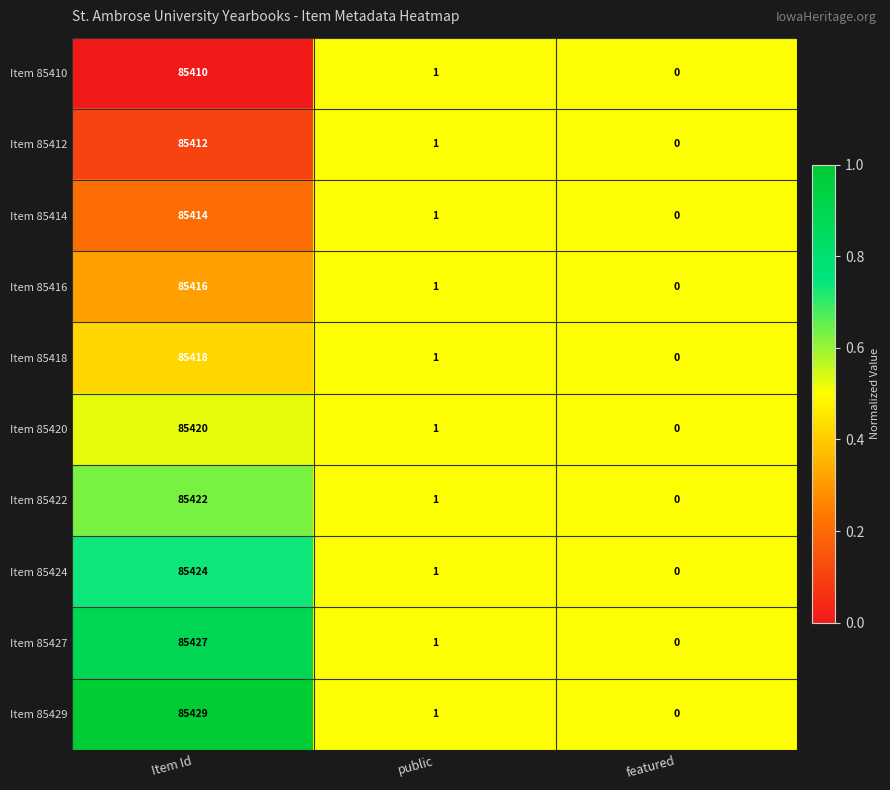

Which series has the largest total across all categories?

Item 85429